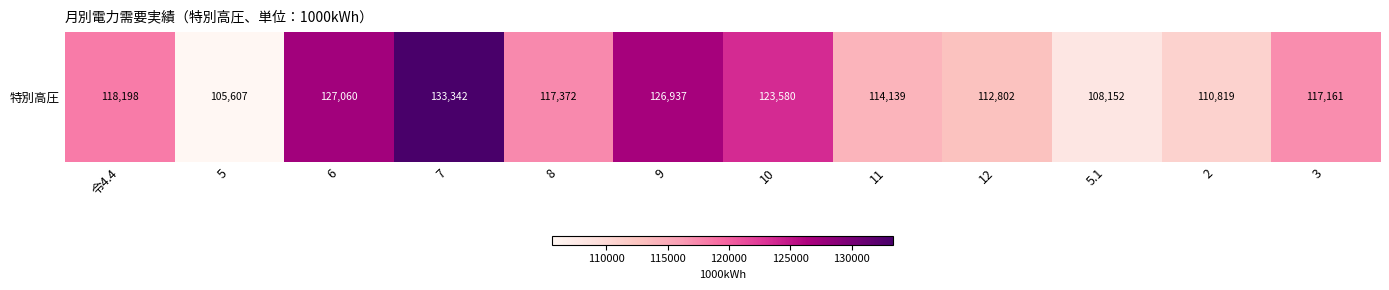

What is the difference between the second highest and minimum values?

21453